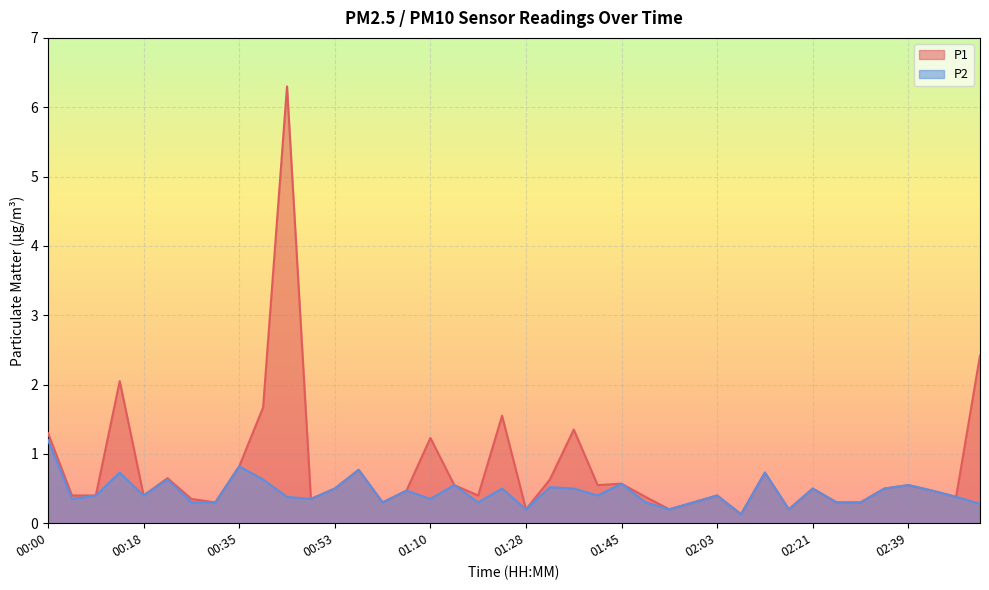

Rank the series by their maximum value, from lowest to highest.

P2, P1